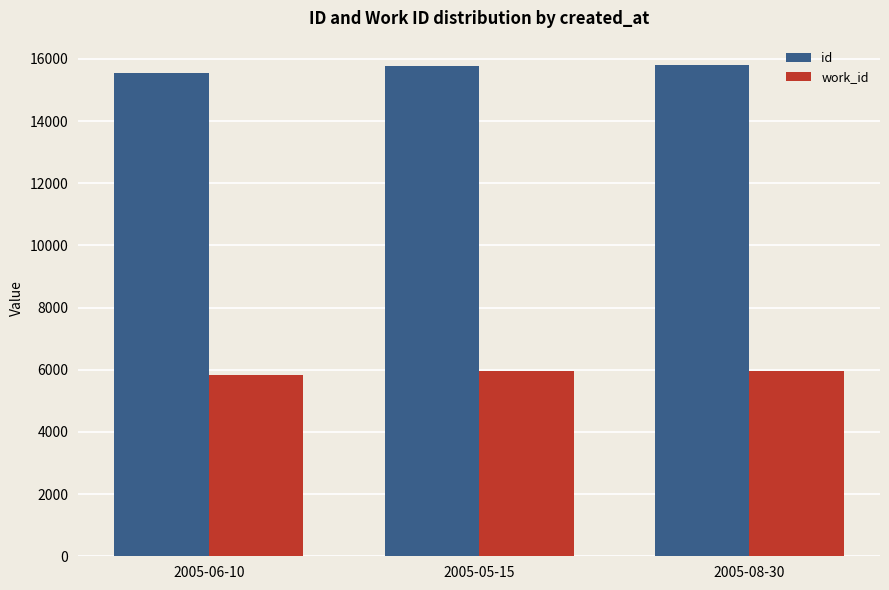

At how many categories does at least one series exceed 14333?

3